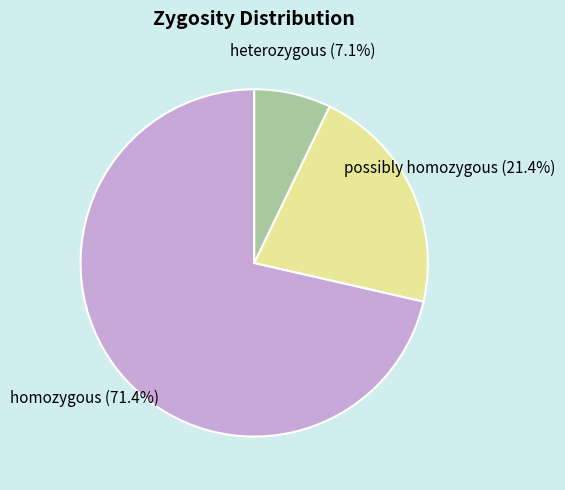

Does any single category account for the majority?

Yes